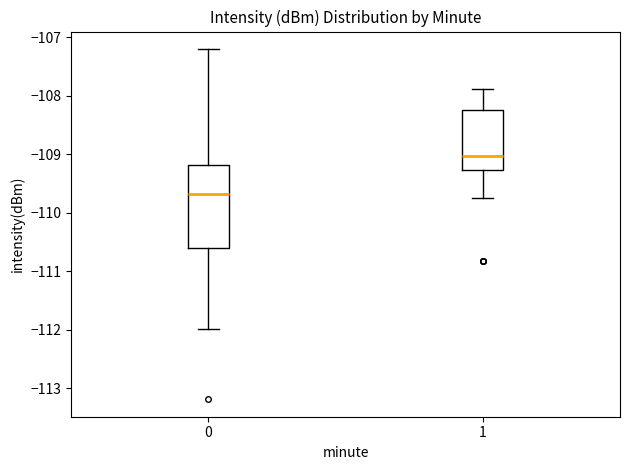

Which box is the tallest, from its lower edge to its upper edge?

0